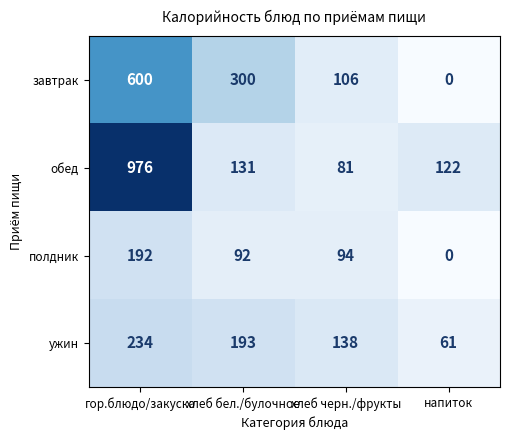

At which category is the sum across all series the highest?

гор.блюдо/закуска